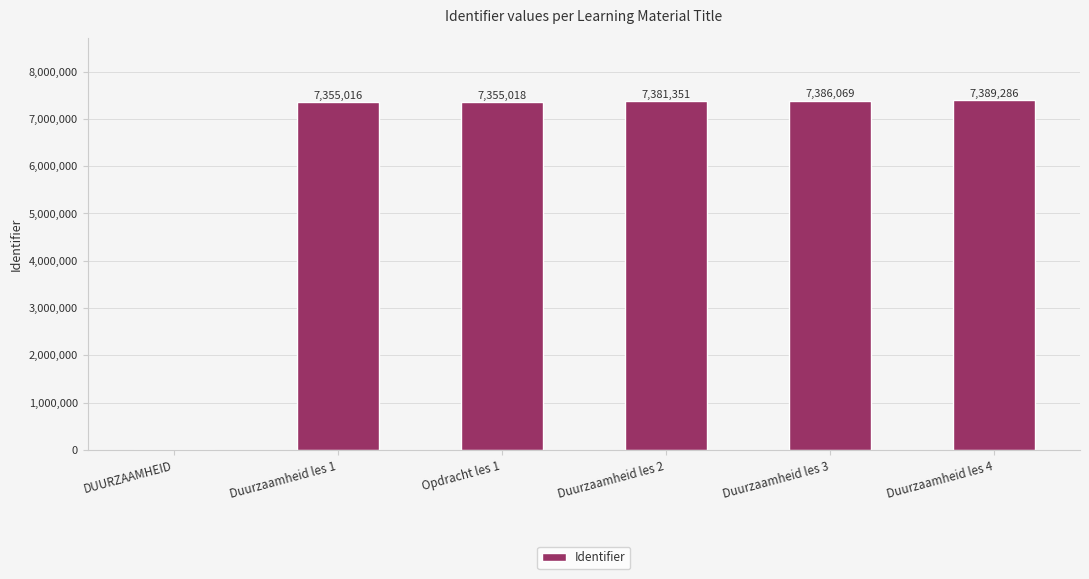

Read the value at Duurzaamheid les 3, to the nearest 50.

7386050